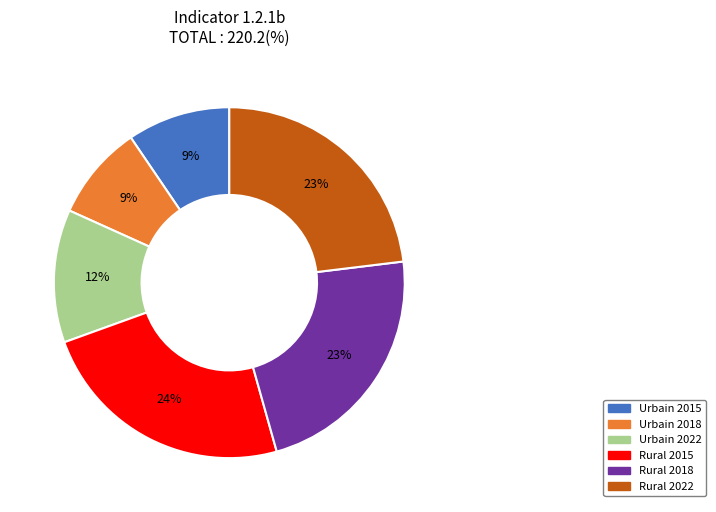

To the nearest percent, what portion does Urbain 2018 represent?

9%